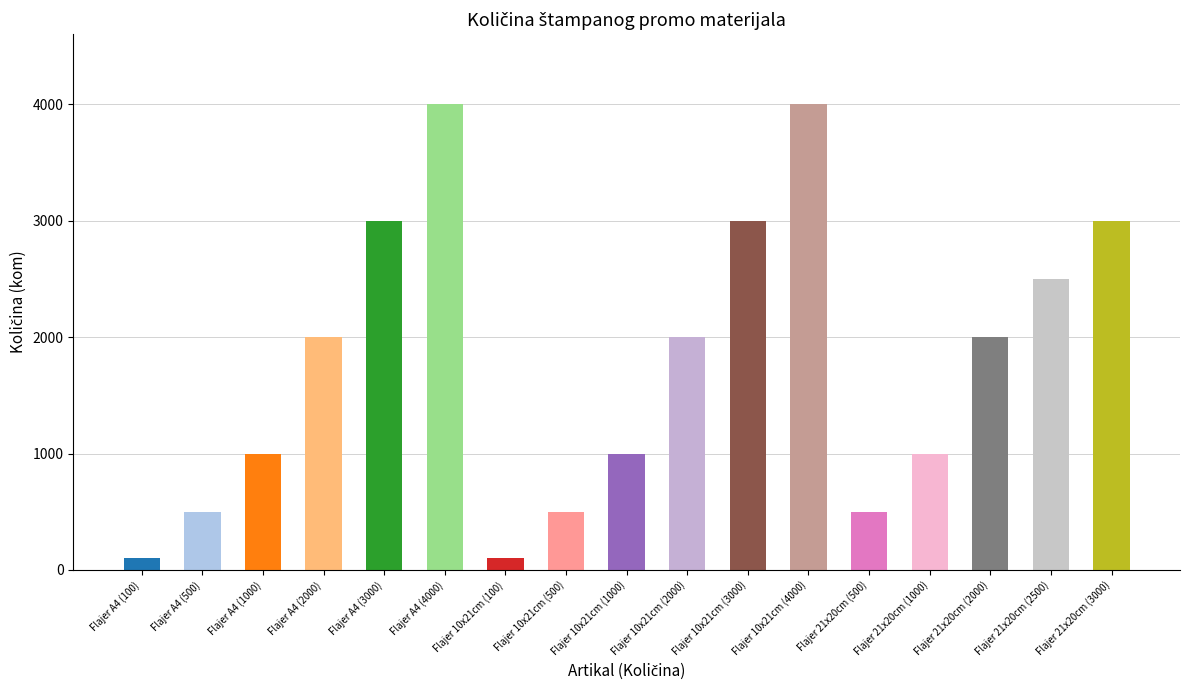

Reading left to right, what are all the values shown in this chart?

100	500	1000	2000	3000	4000	100	500	1000	2000	3000	4000	500	1000	2000	2500	3000